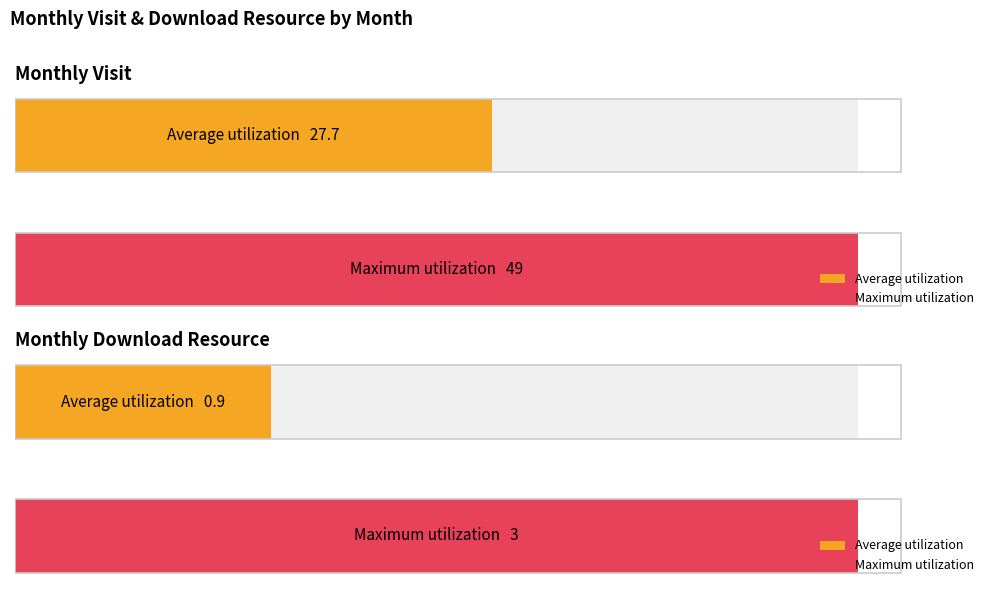

The value of monthly_visit at 2024-02 is 60. True or false?

False